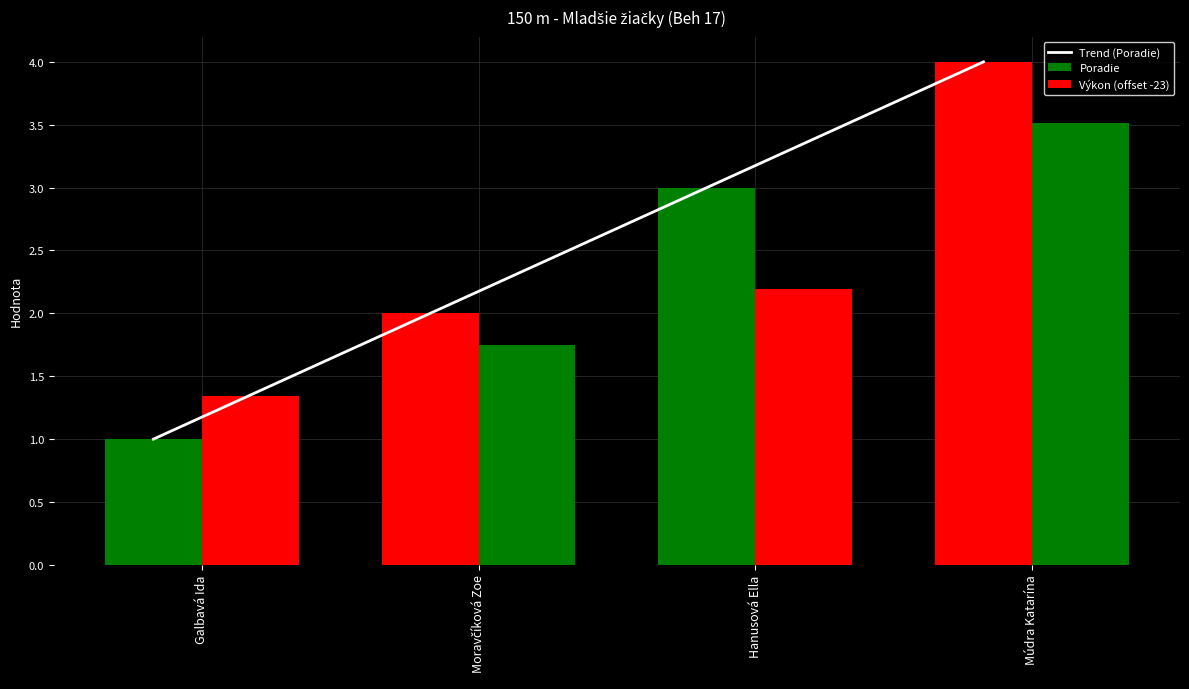

What is the label of the 3rd bar from the right?

Moravčíková Zoe